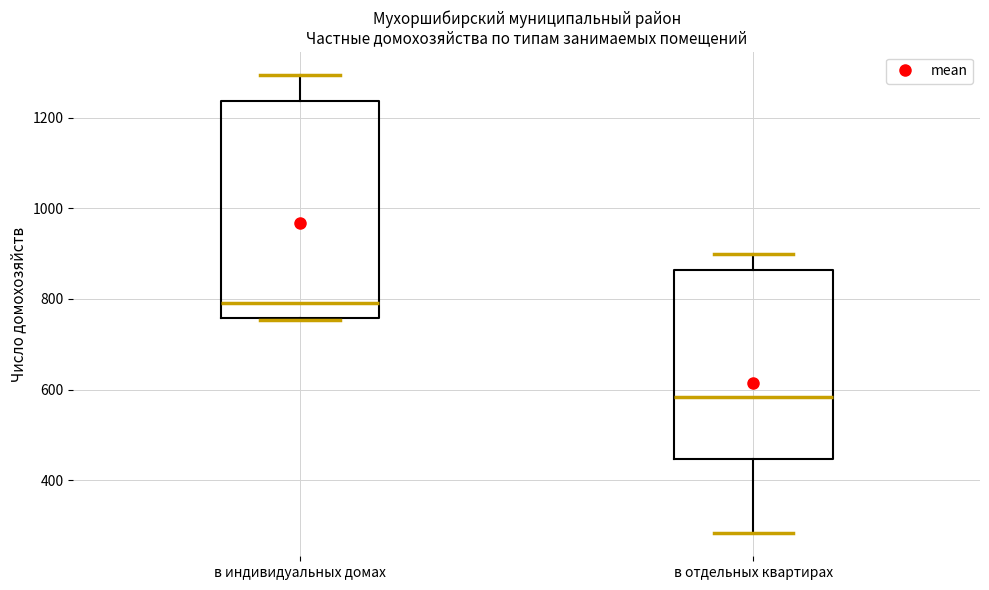

Where is the lower edge of the box for в индивидуальных домах on the y-axis? The values are not printed on the chart, so give them approximately, as read against the axis.

760